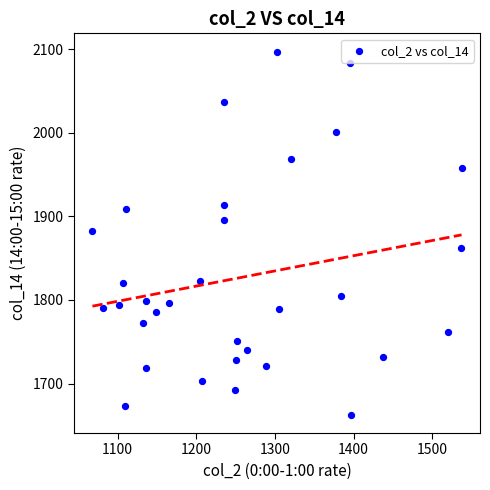

What is the range of Y values (max minus min)?

434.7